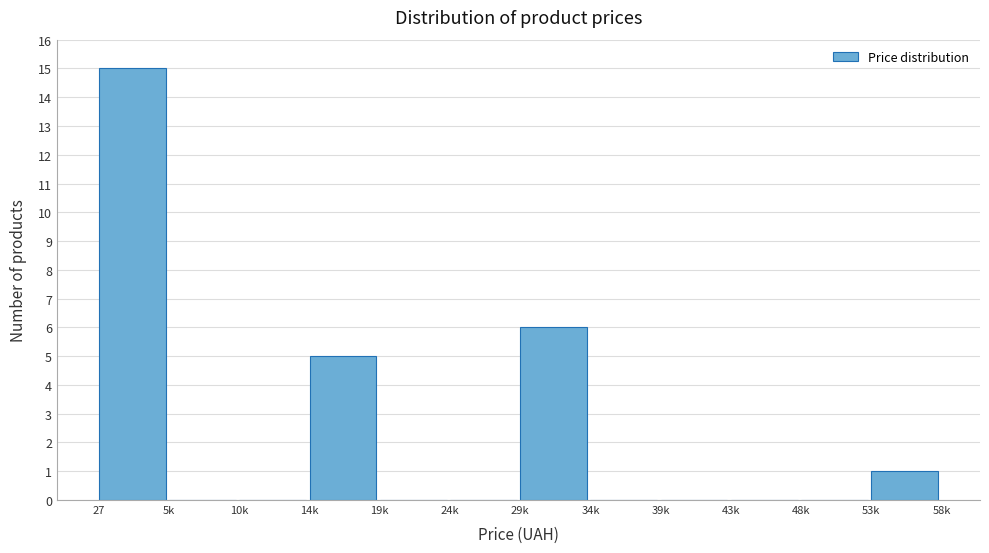

Reading left to right, extract all data points from this chart.

27=15	5k=0	10k=0	14k=5	19k=0	24k=0	29k=6	34k=0	39k=0	43k=0	48k=0	53k=1